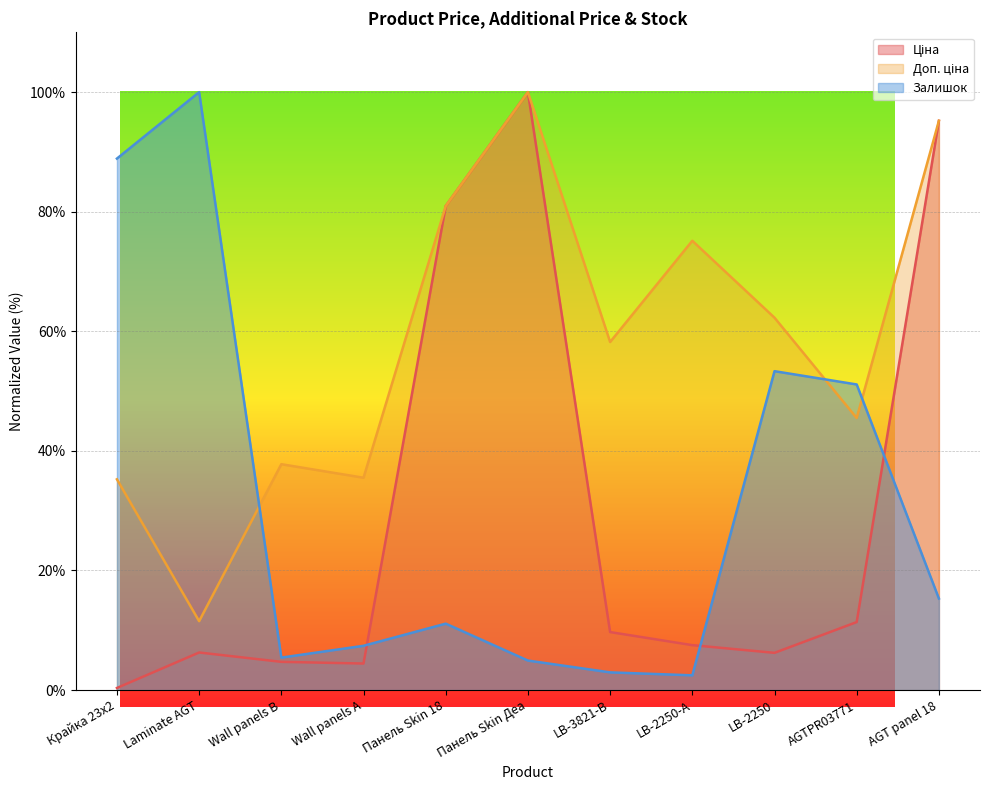

True or false: Залишок has a value of 88.9 at Крайка 23x2.

True